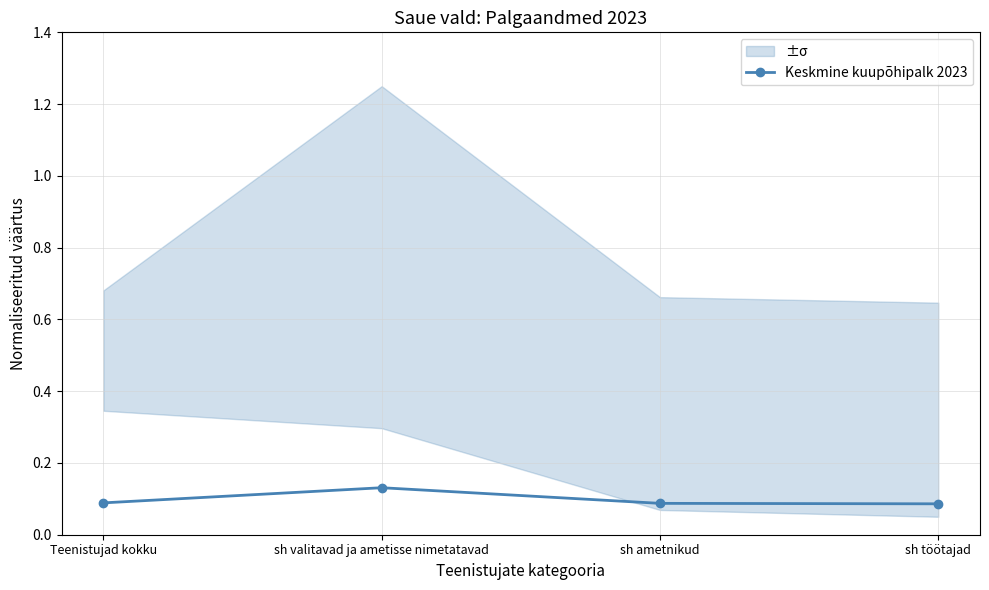

How many lines are shown in the chart?

1